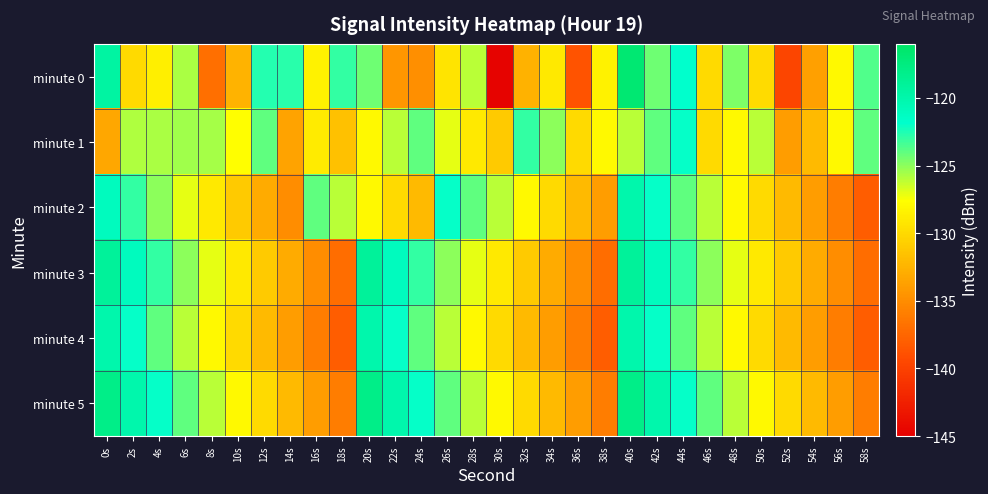

At which category does the chart reach its minimum across all series?

30s